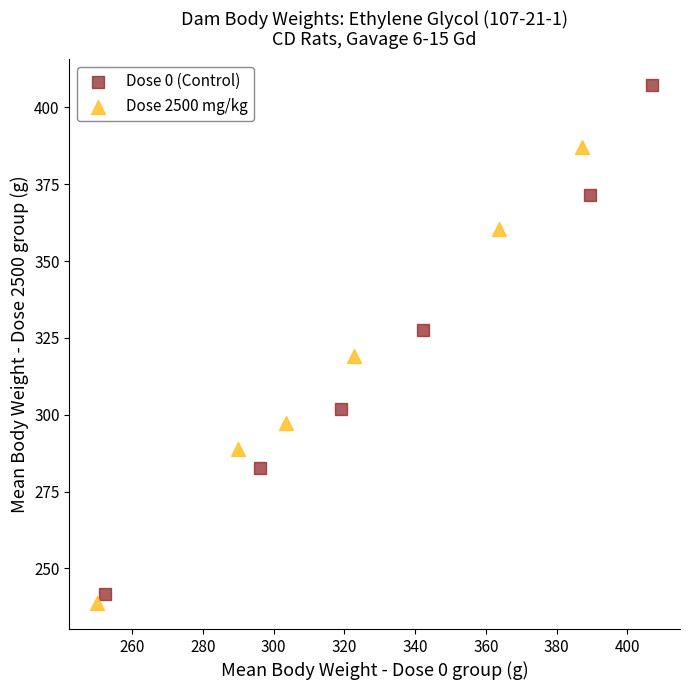

Which series has the largest Y range (max minus min)?

Dose 0 (Control)